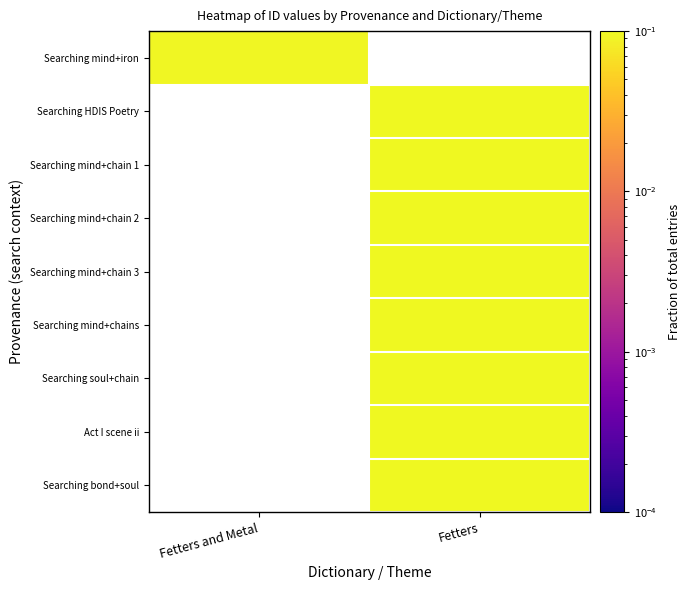

What value does the Searching mind+chain 3 series have at Fetters?

0.1